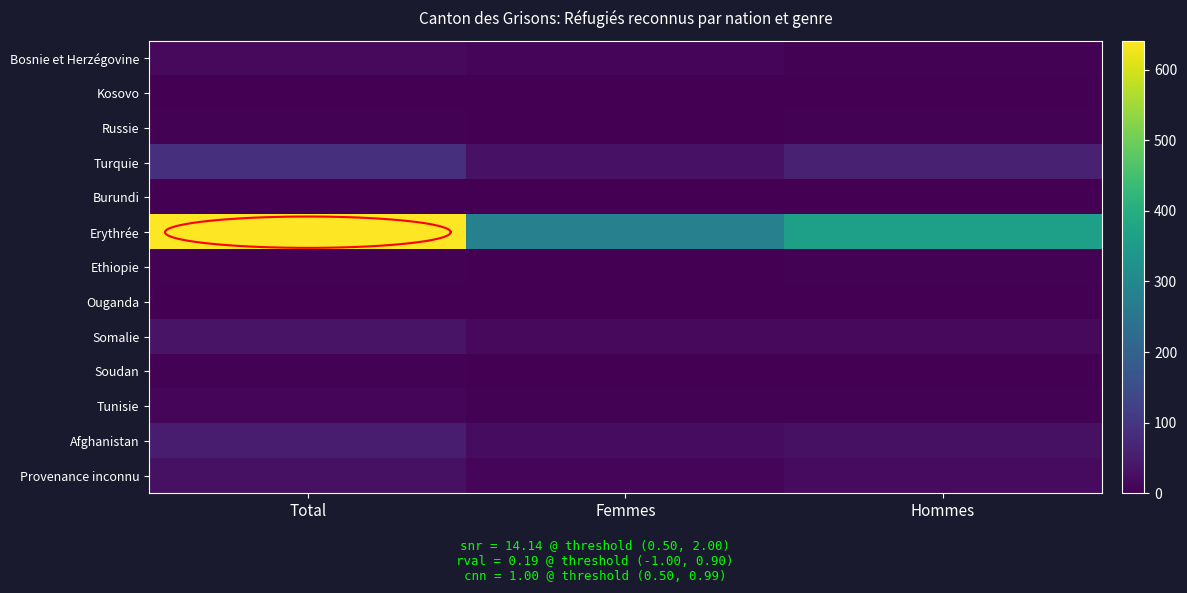

At Total, list the series in order from smallest to largest.

Burundi, Ouganda, Kosovo, Russie, Ethiopie, Soudan, Tunisie, Bosnie et Herzégovine, Provenance inconnu, Somalie, Afghanistan, Turquie, Erythrée